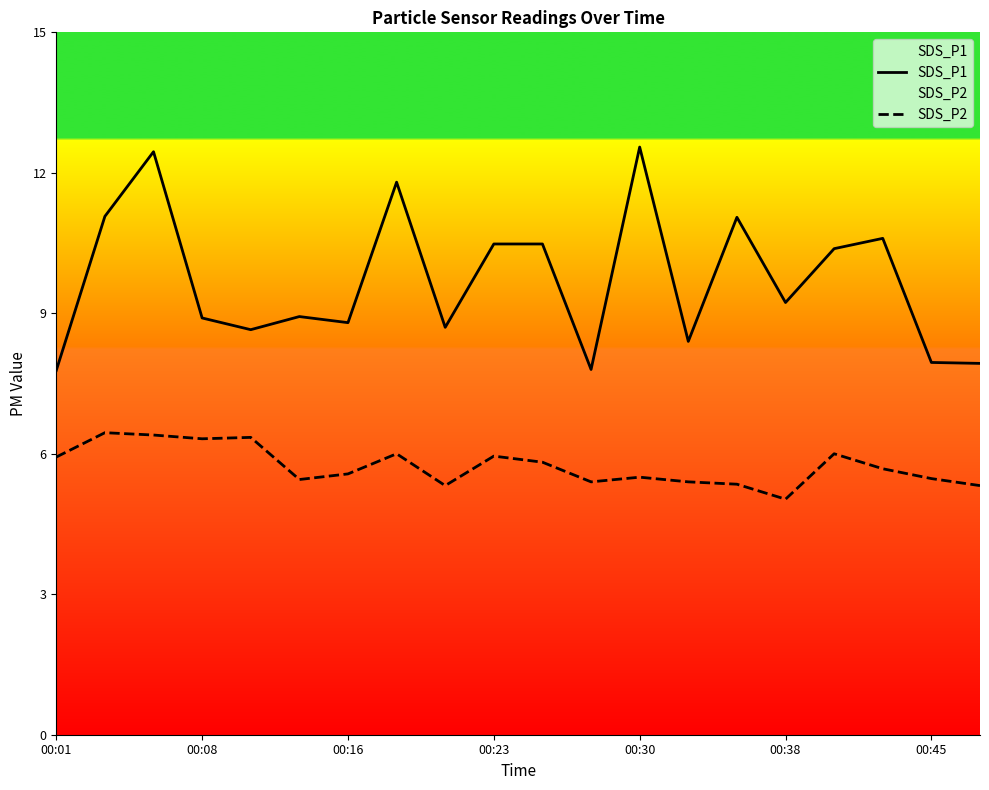

What are all the series names shown in the legend?

SDS_P1, SDS_P2